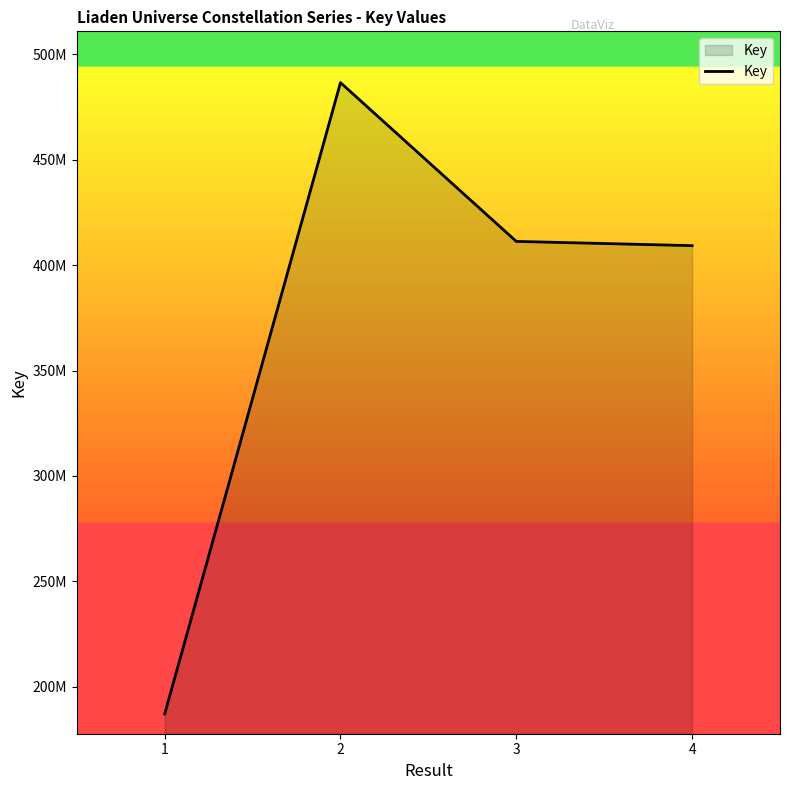

What is the approximate value at 4?

409218656